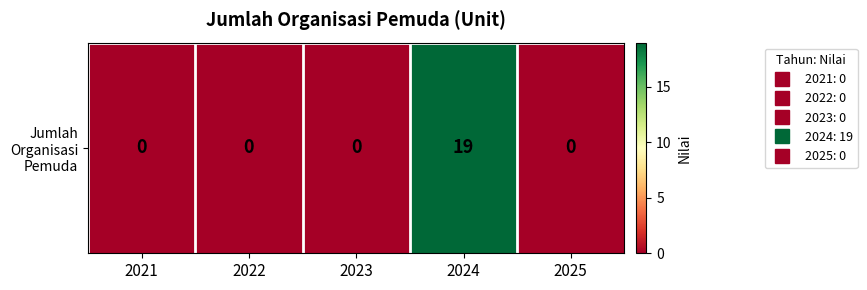

What is the difference between the maximum and minimum values?

19